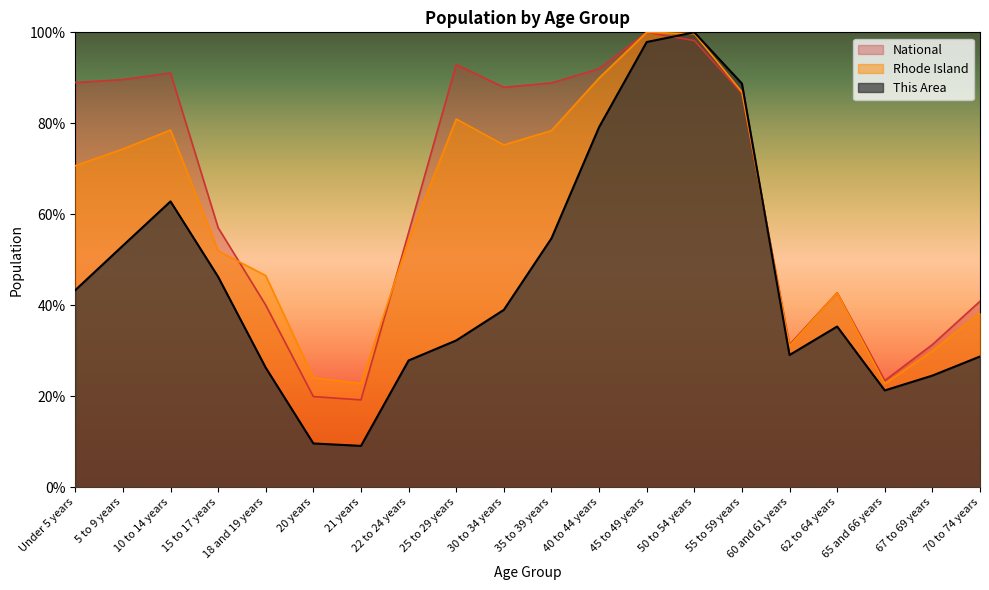

At 55 to 59 years, list the series in order from smallest to largest.

National, Rhode Island, This Area